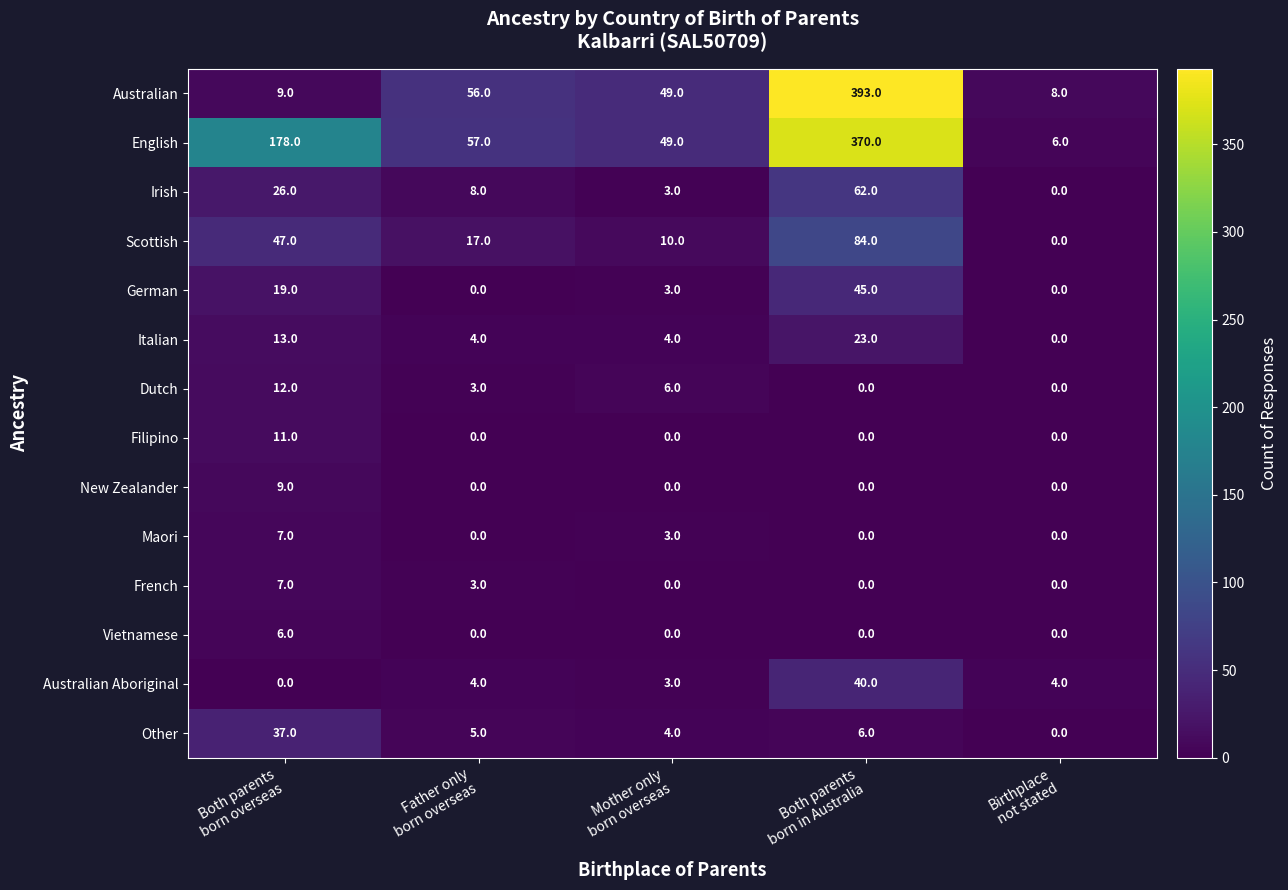

Count the number of data series in this chart.

14